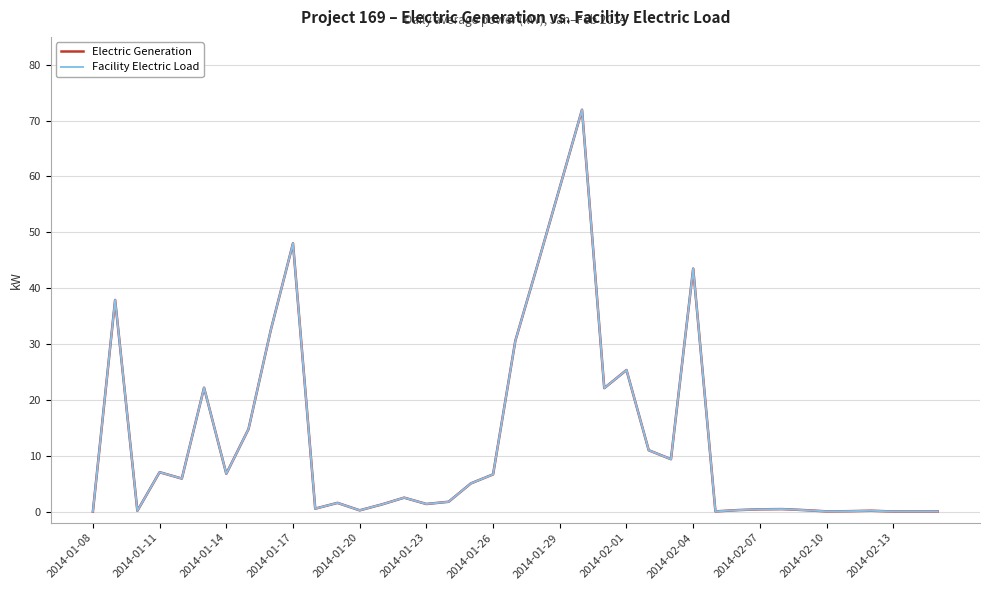

Does the chart display data point markers on the line(s)?

No